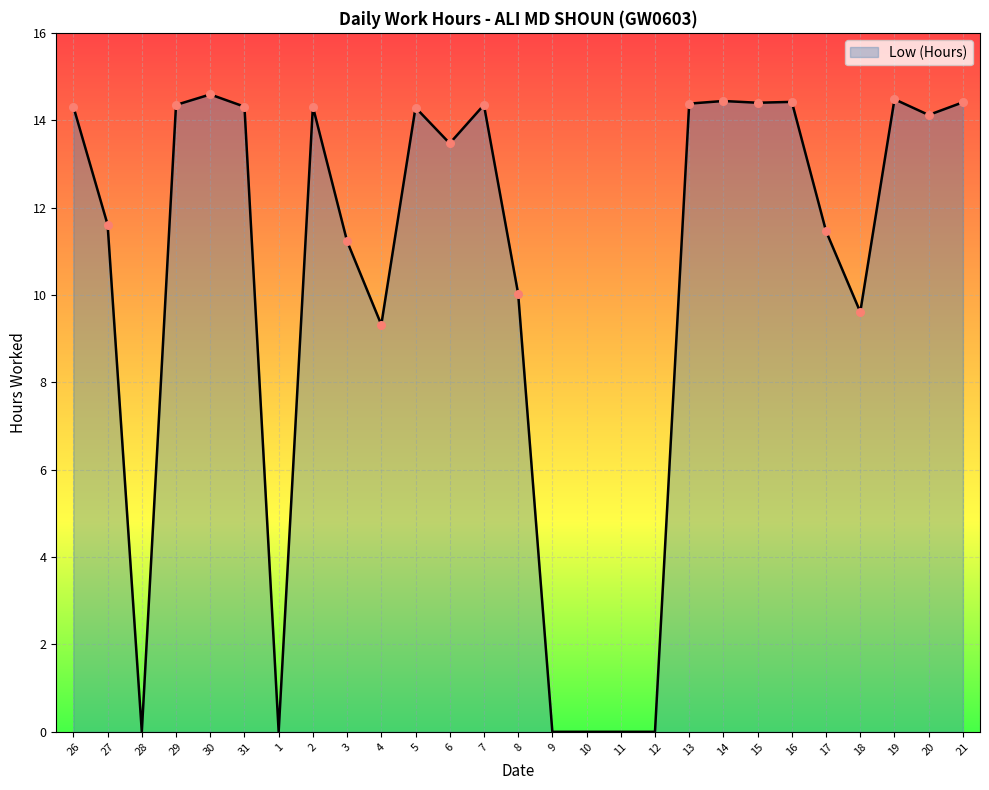

What is the change in value from 28 to 31?

+14.3